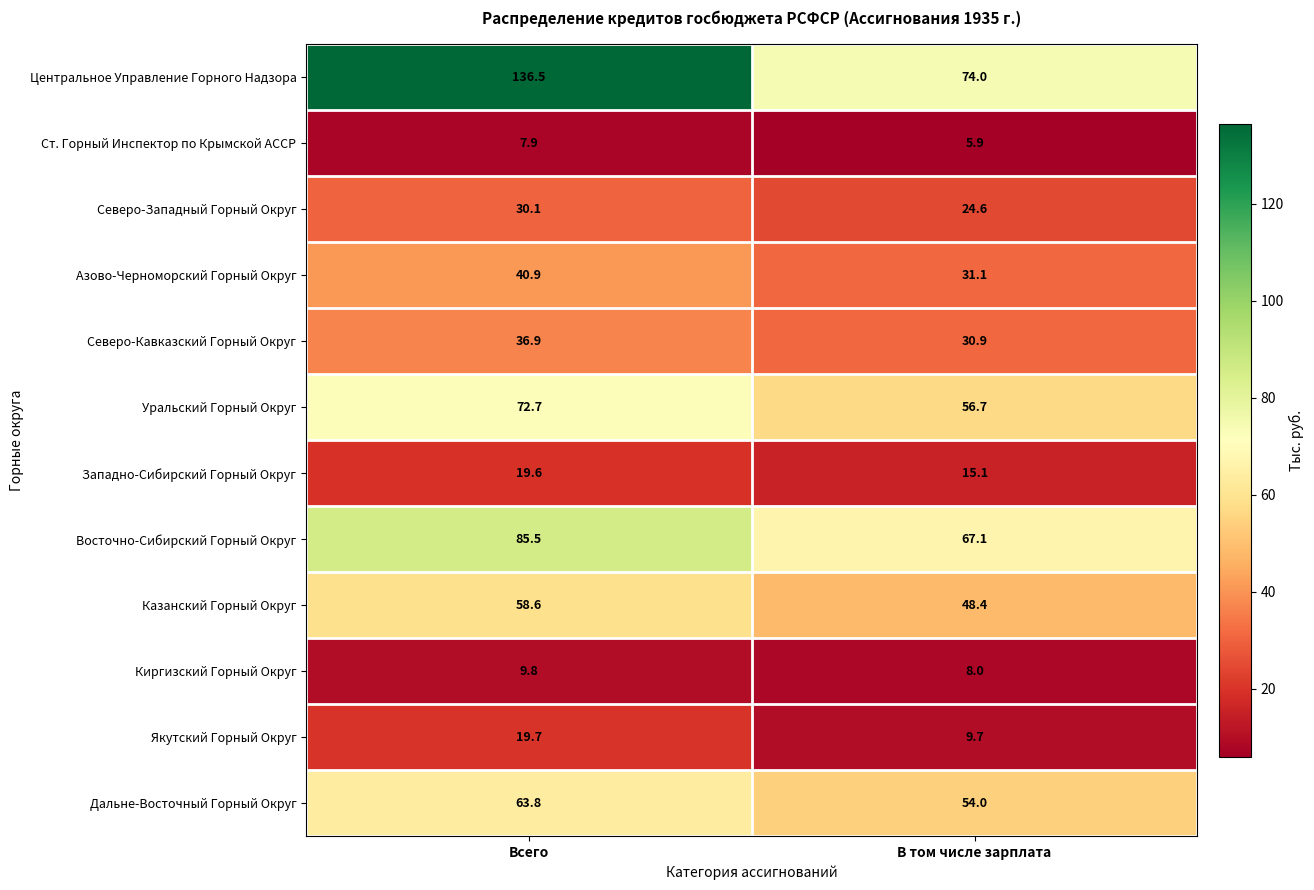

At which category does the chart reach its minimum across all series?

В том числе зарплата